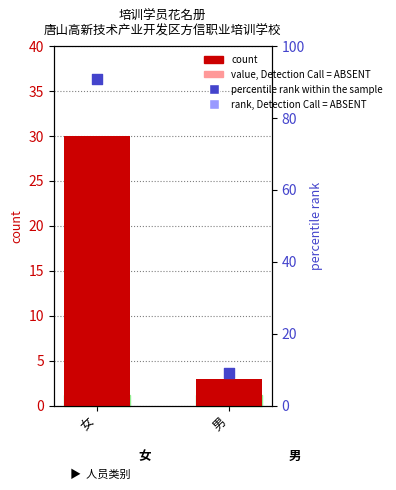

At which category is the sum across all series the highest?

女